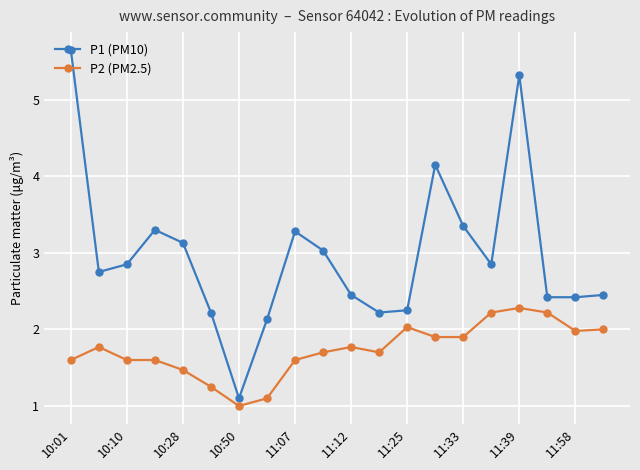

What is the difference between the maximum and minimum values in the P2 (PM2.5) series?

1.3